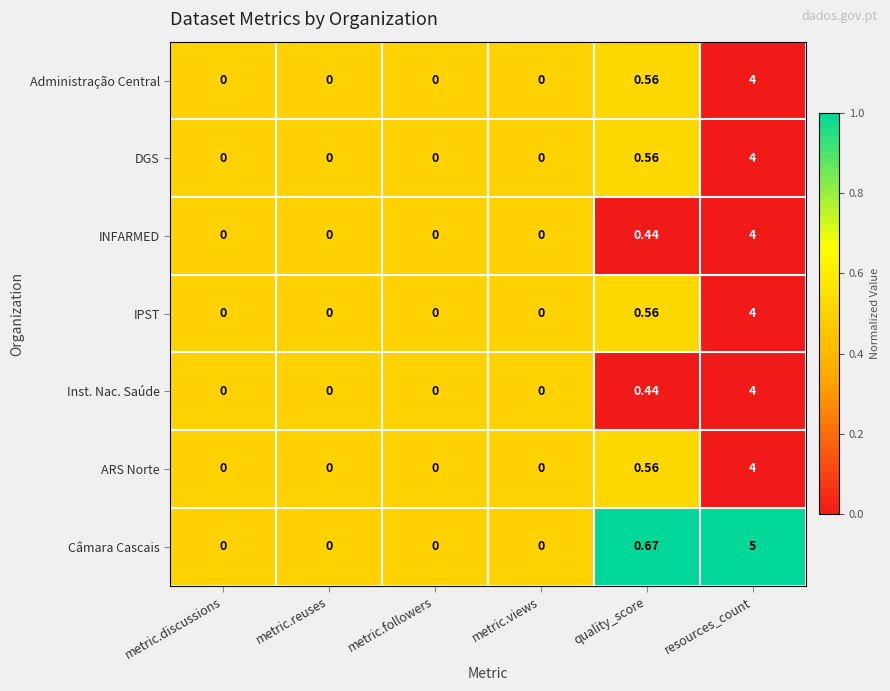

What is the total value across all series at metric.followers?

0.0